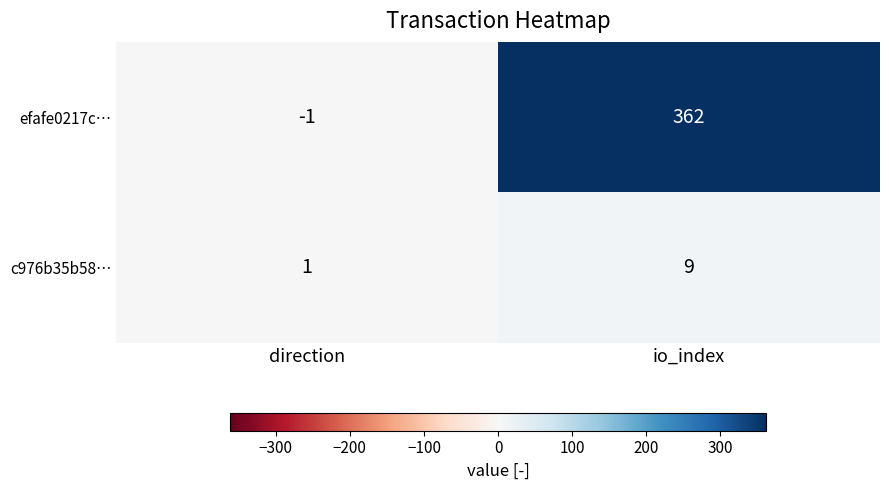

Reading left to right, transcribe all the data shown in this chart.

efafe0217c…: -1	362
c976b35b58…: 1	9